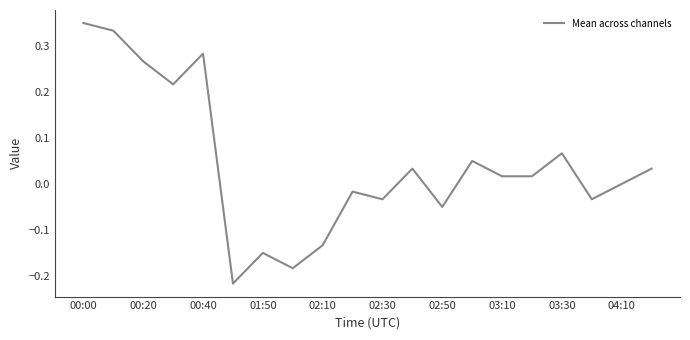

What is the difference between the maximum and minimum values?

0.6